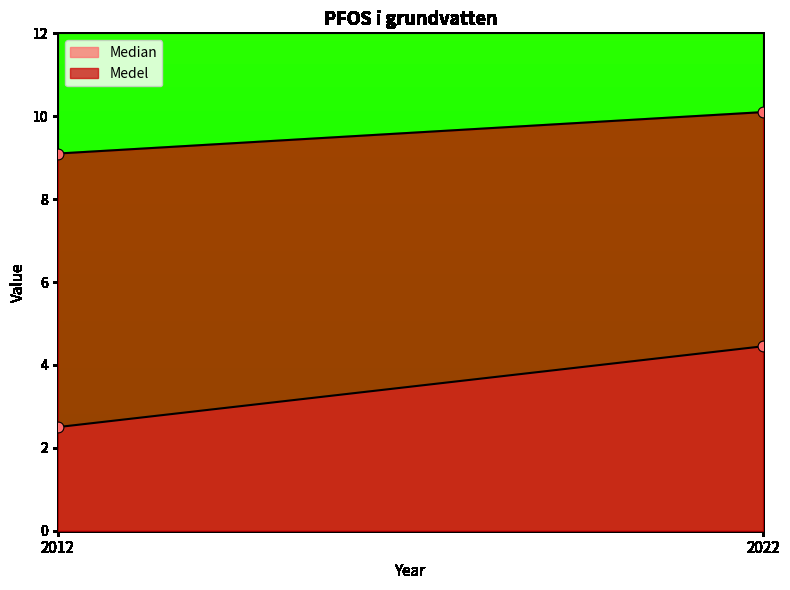

Which series contains the highest Y value?

Medel